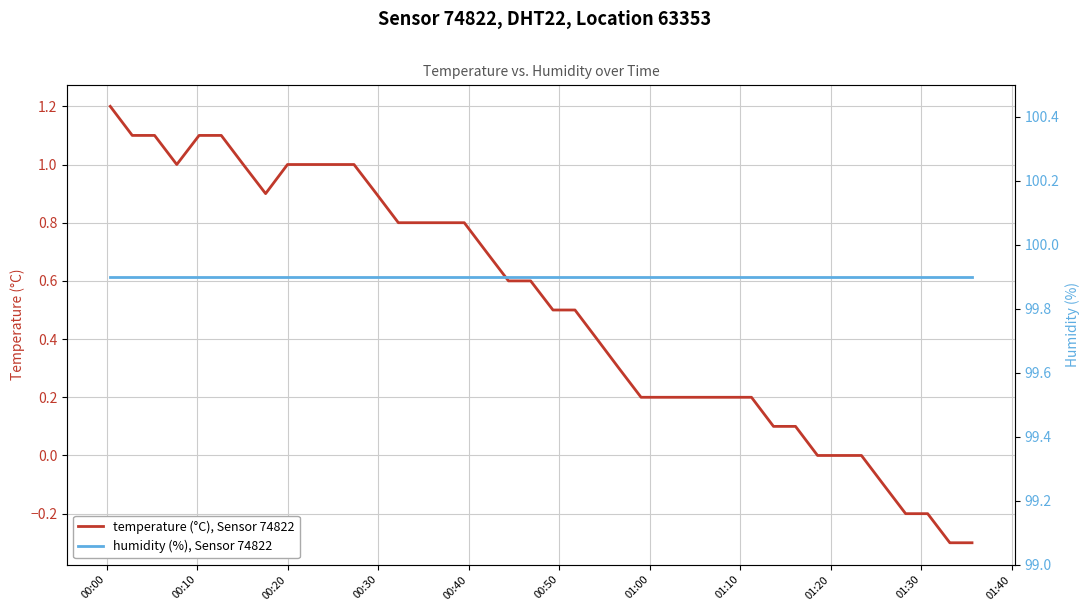

What is the minimum value for humidity (%), Sensor 74822?

99.9